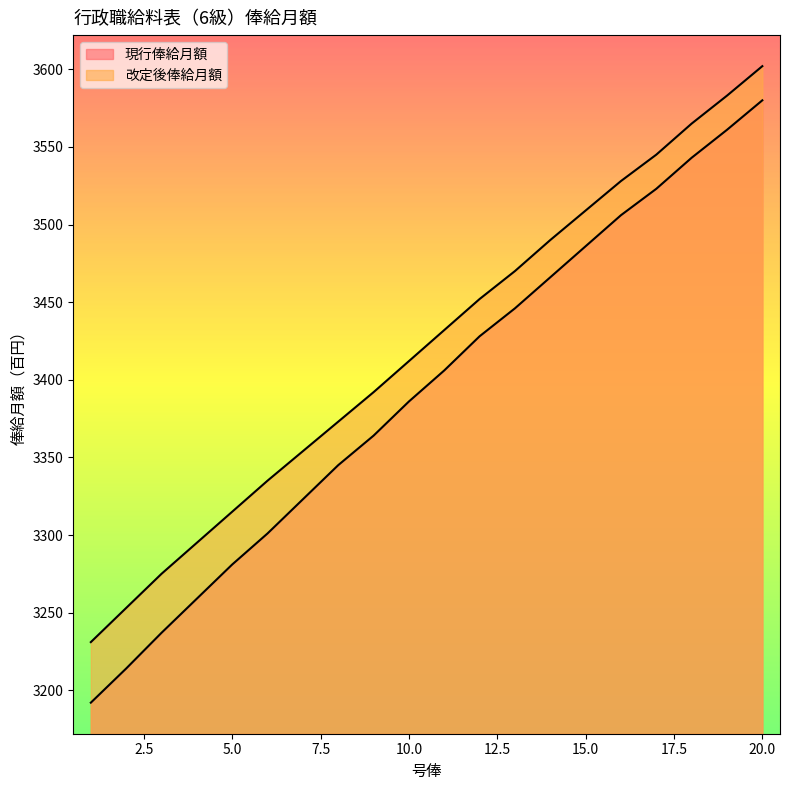

What is the sum of the 現行俸給月額 values at 16 and 18?

7049